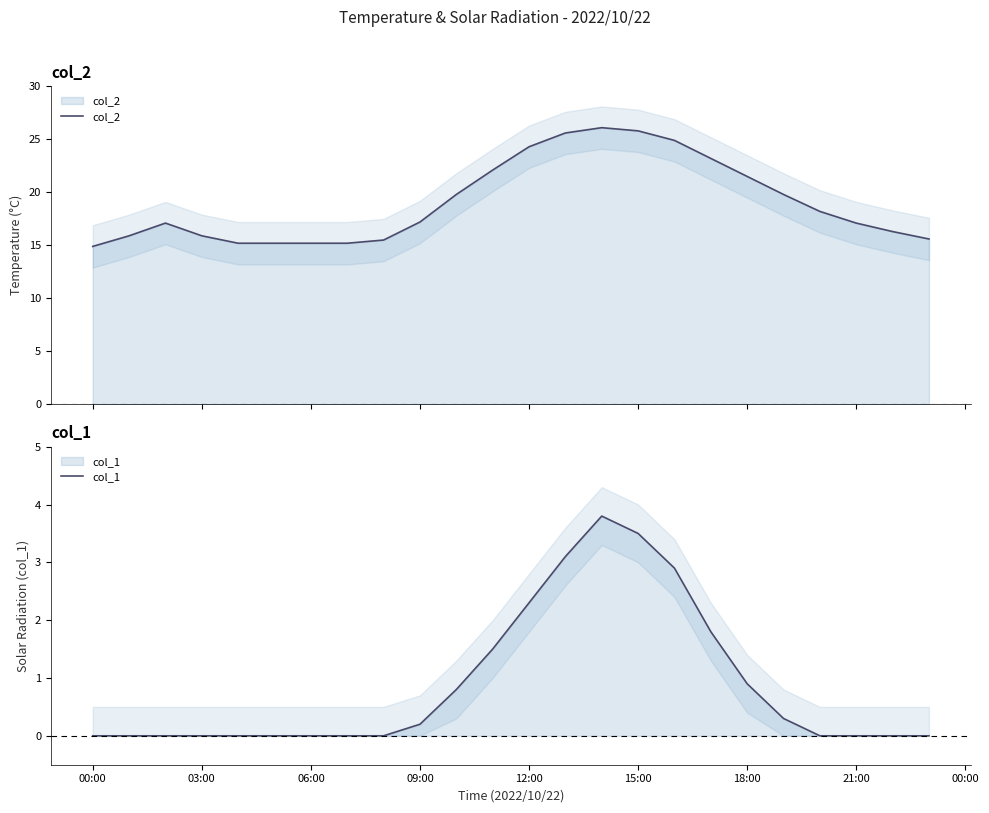

Which series has the widest spread of values?

col_2